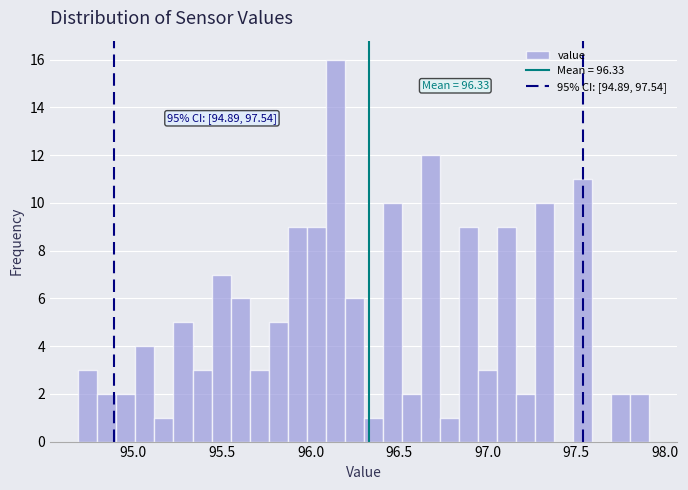

Read against the x-axis, roughly where is the centre of the tallest bar?

96.15